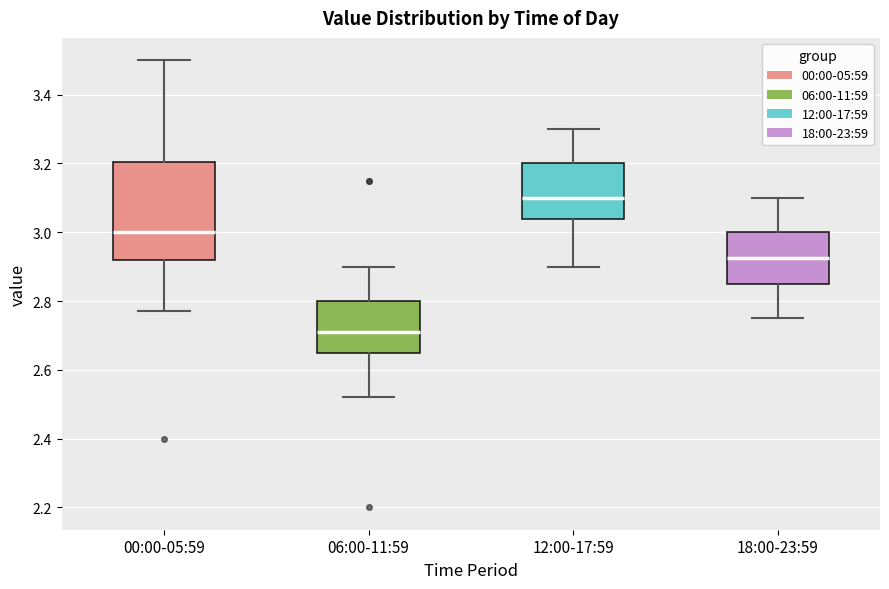

Where does the lower whisker of the box for 00:00-05:59 end on the y-axis? The values are not printed on the chart, so give them approximately, as read against the axis.

2.78